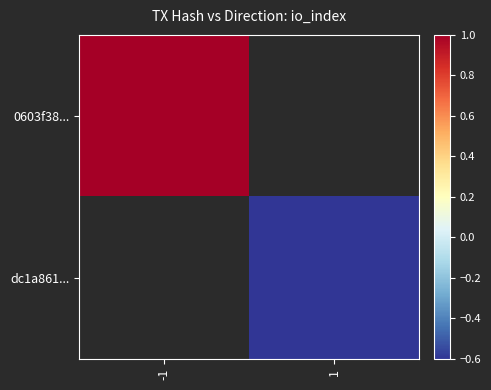

Rank the series at -1 from highest to lowest value.

0603f38..., dc1a861...